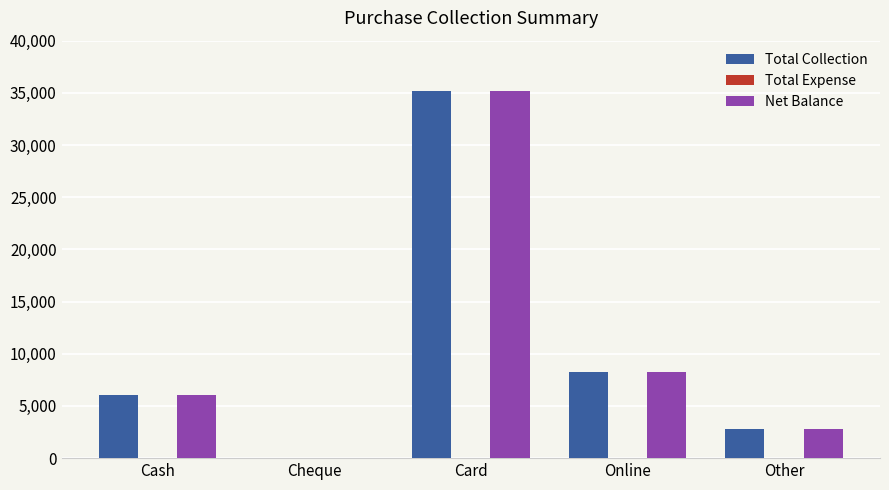

What is the maximum value shown in the chart?

35208